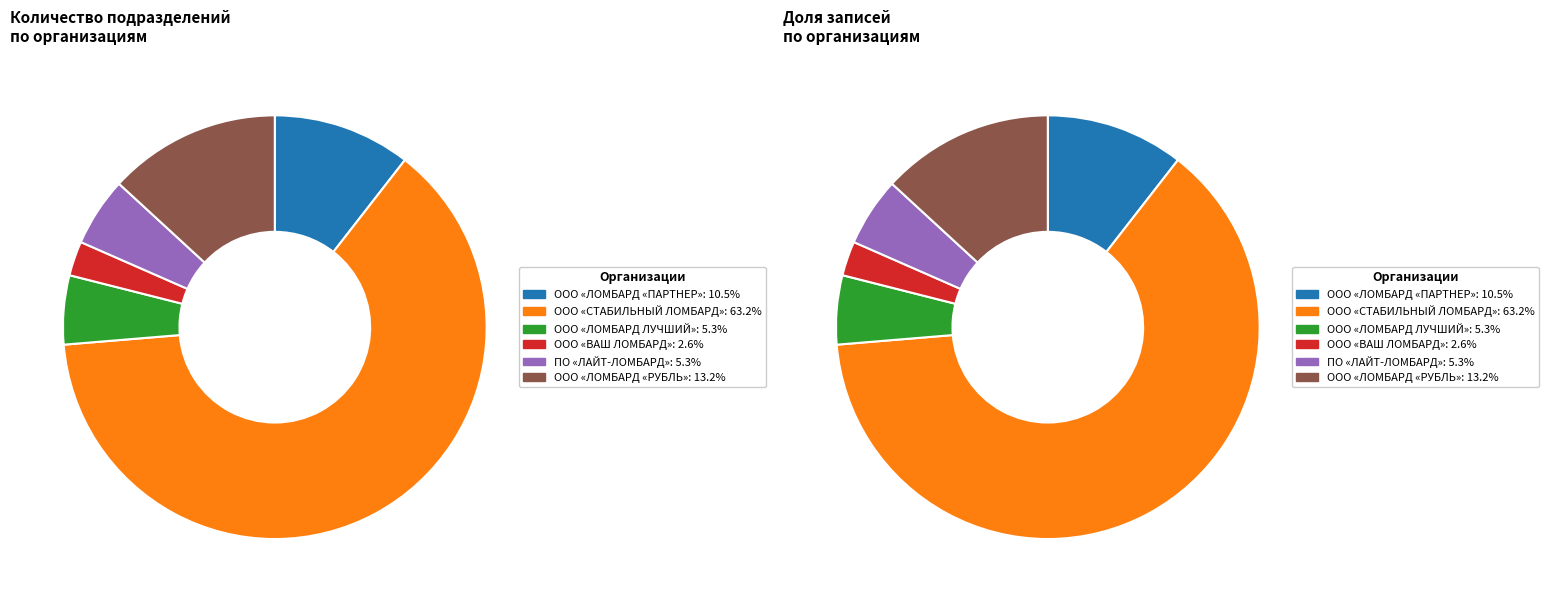

What is the majority slice?

ООО «СТАБИЛЬНЫЙ ЛОМБАРД»